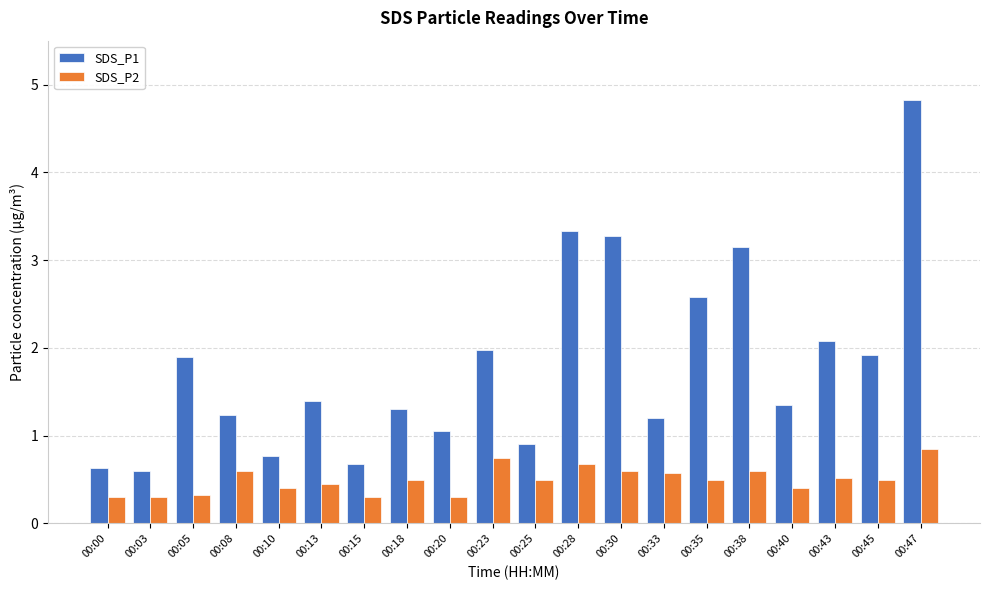

What are all the series names shown in the legend?

SDS_P1, SDS_P2